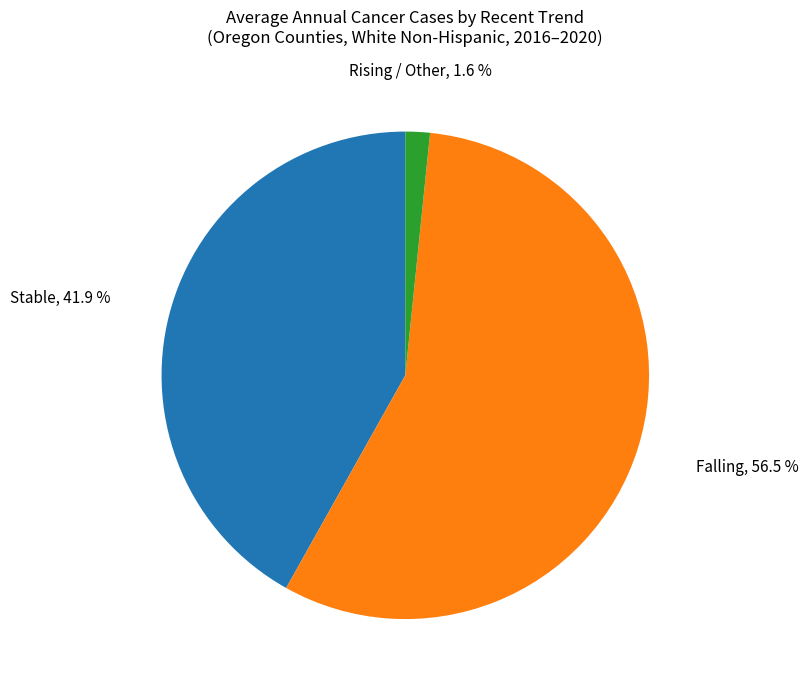

Which slice is the smallest?

Rising / Other